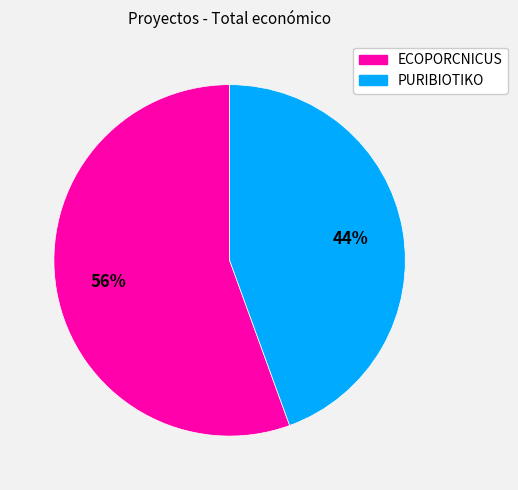

Rank the categories by value from highest to lowest.

ECOPORCNICUS, PURIBIOTIKO